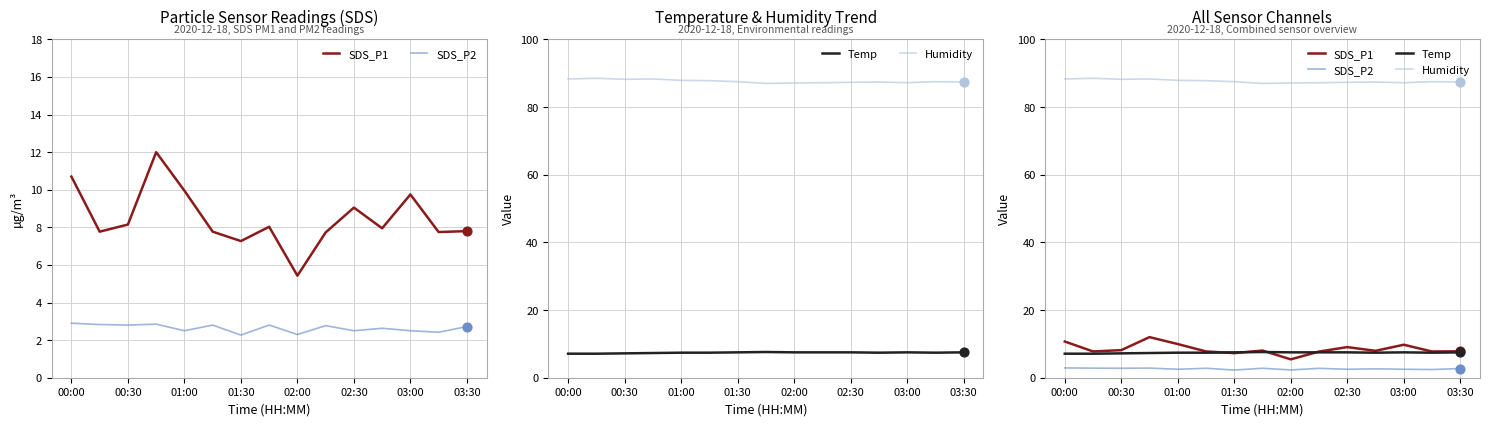

Which series reaches the maximum Y coordinate?

Humidity